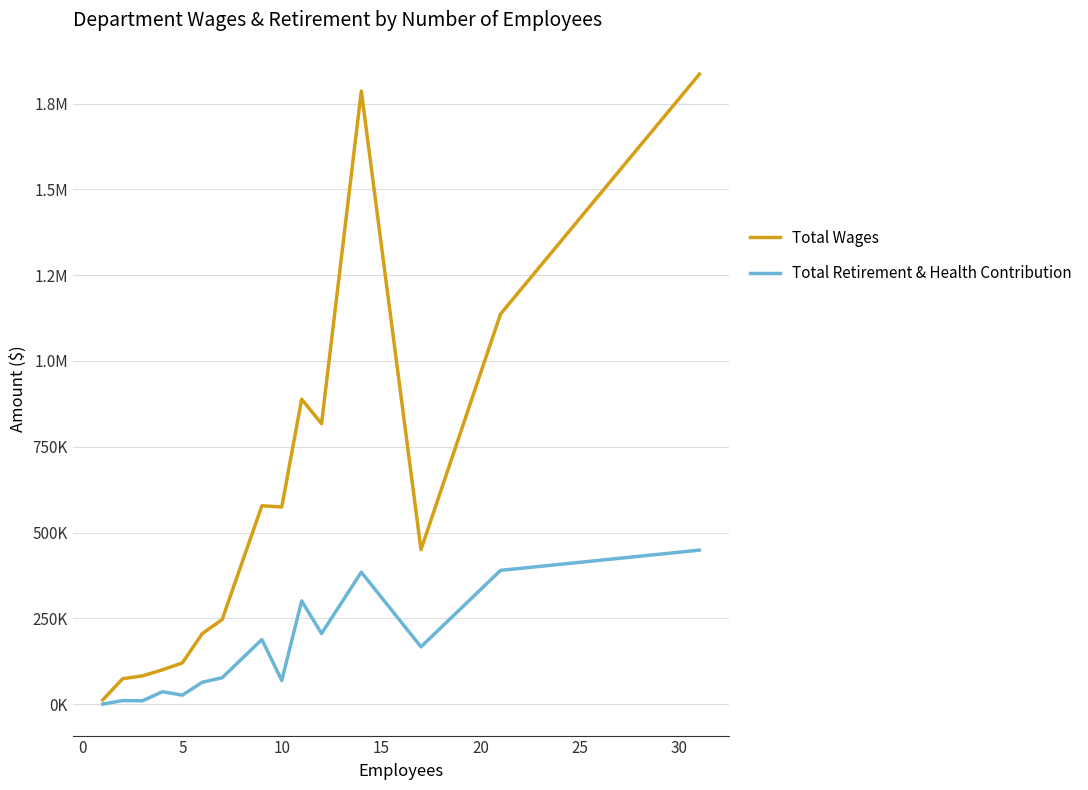

Is this an area chart (filled region under the line)?

No